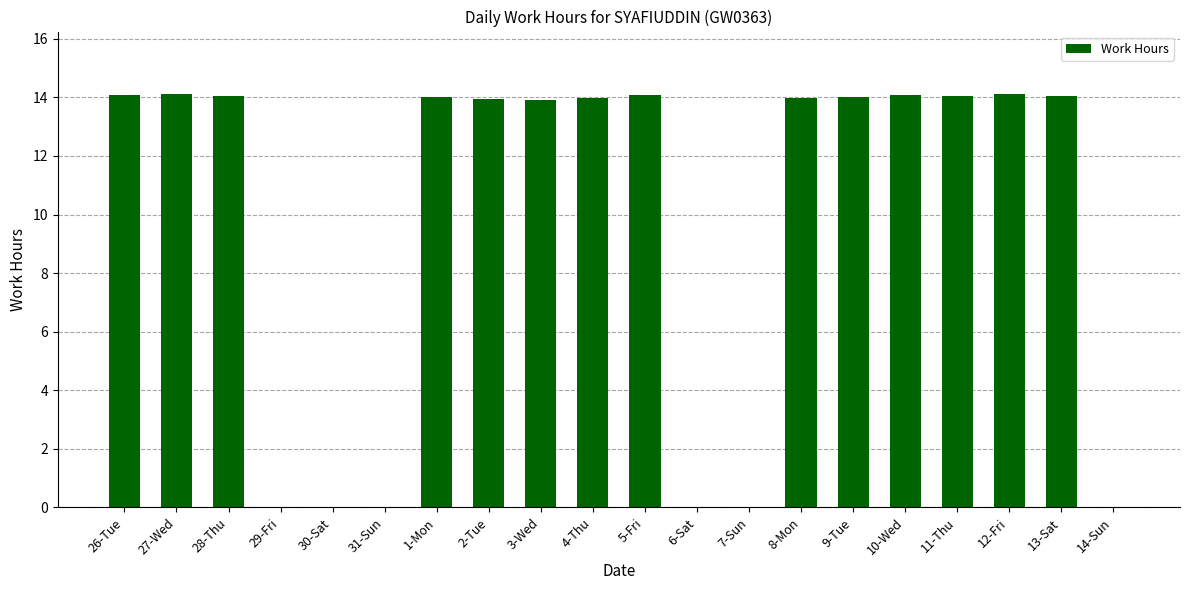

What is the sum of the values at 12-Fri and 30-Sat?

14.1